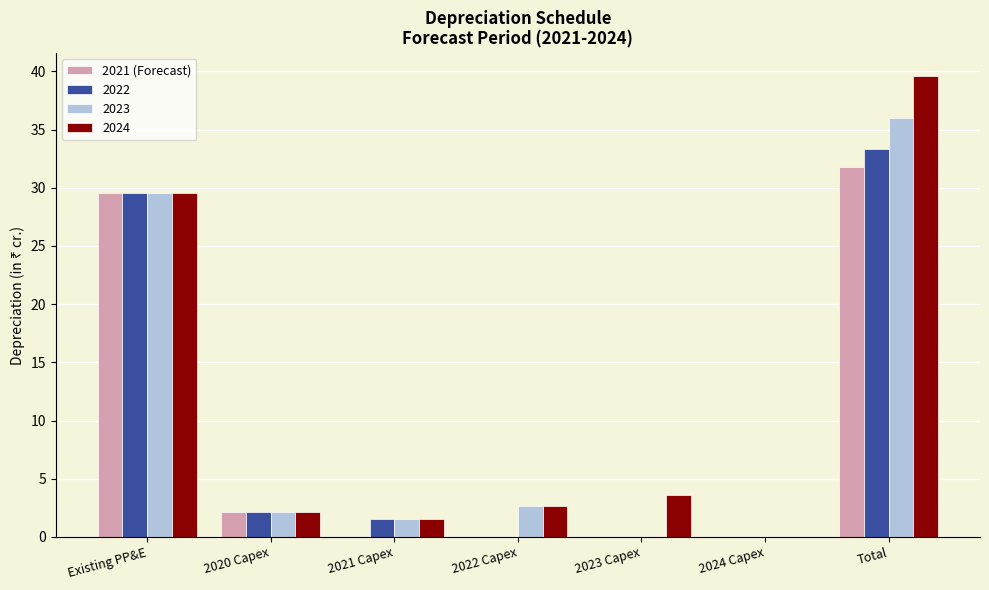

Does the chart contain stacked bars?

No